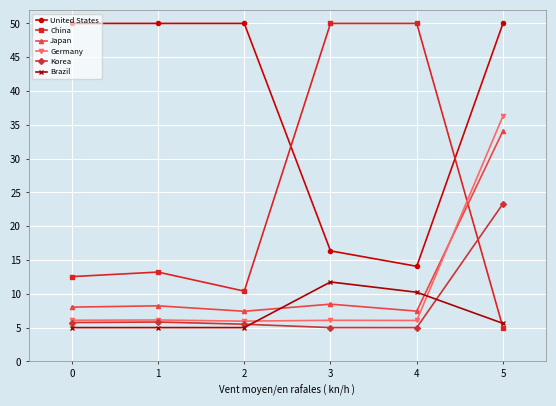

What is the difference between the maximum and second lowest values in the Korea series?

18.3